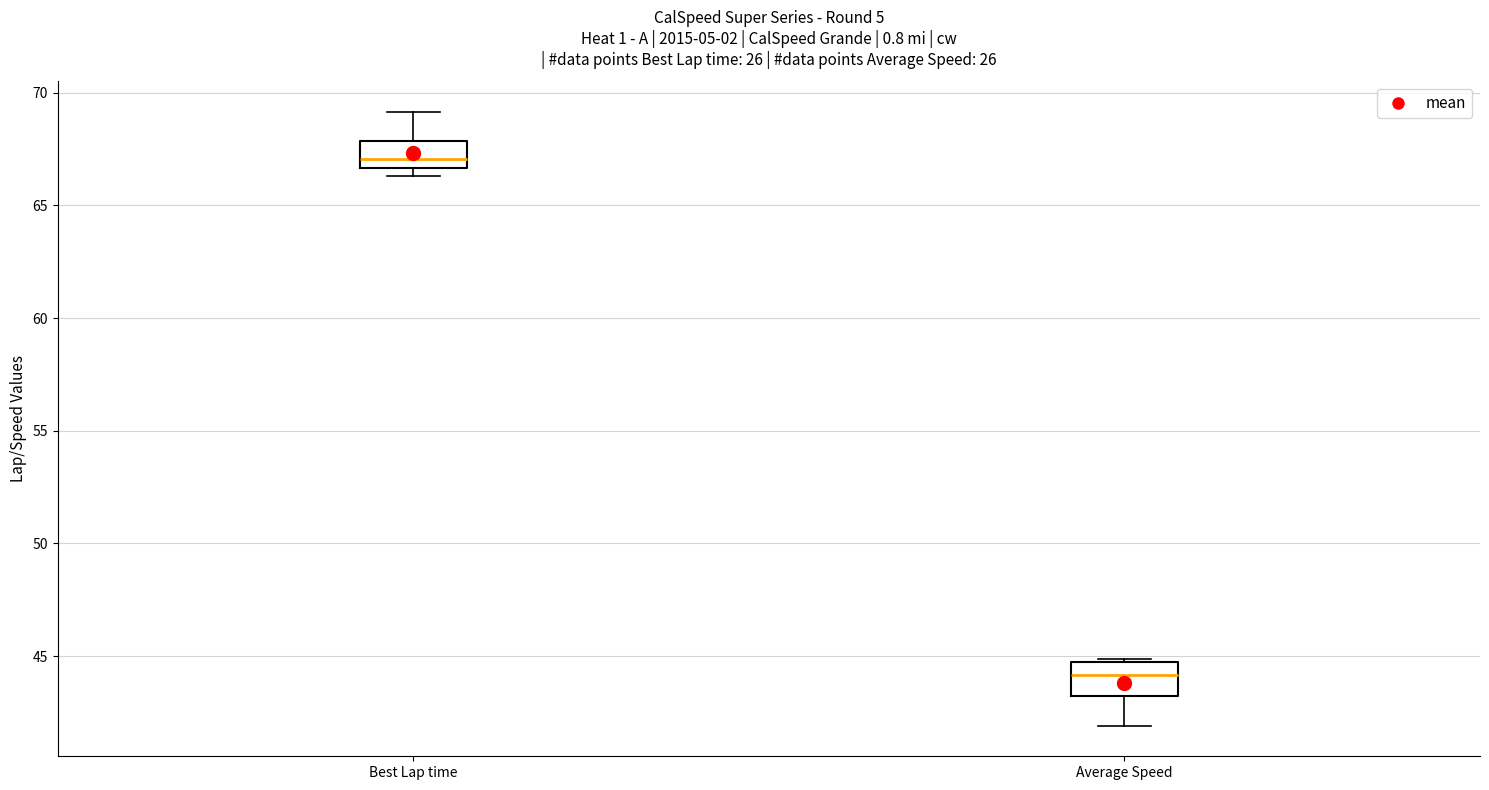

Where does the median line of the box for Average Speed sit on the y-axis? The values are not printed on the chart, so give them approximately, as read against the axis.

44.0